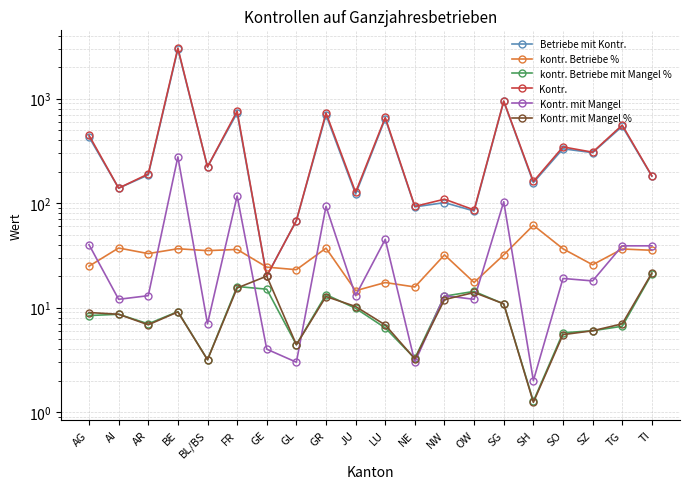

True or false: kontr. Betriebe % has a value of 31.5 at SH.

False